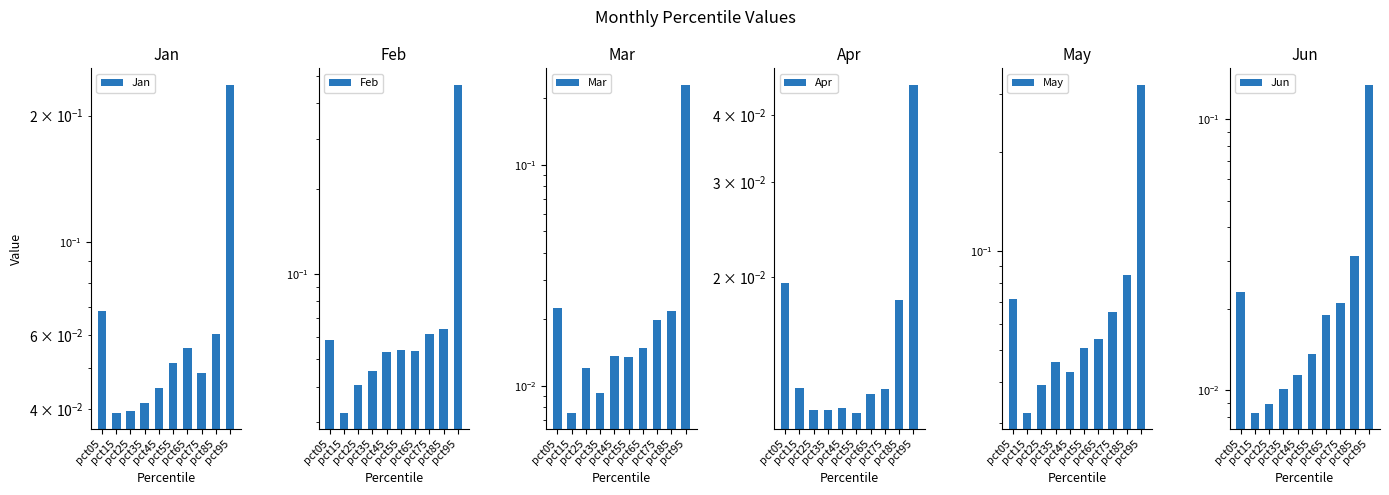

Count the number of data series in this chart.

6